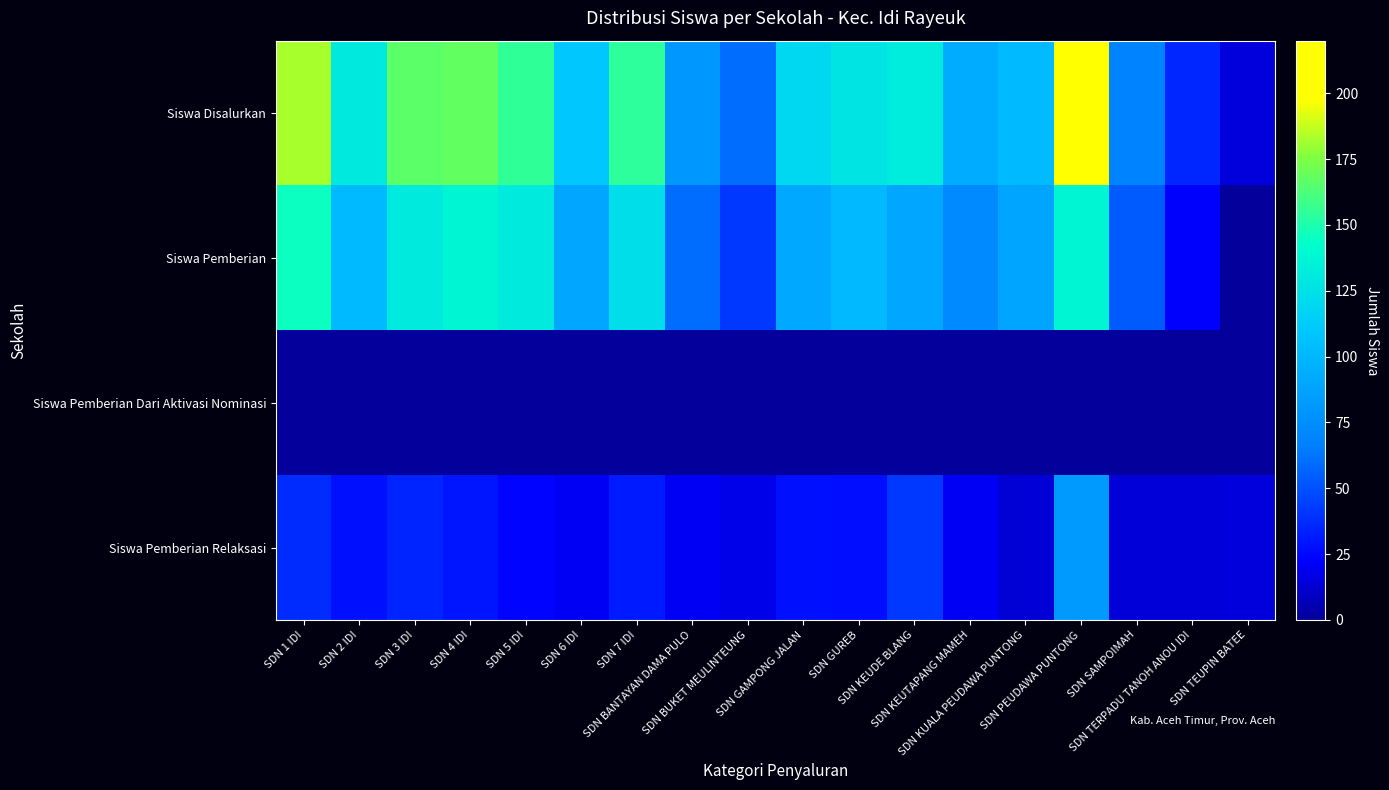

At SDN GAMPONG JALAN, list the series in order from largest to smallest.

Siswa Disalurkan, Siswa Pemberian, Siswa Pemberian Relaksasi, Siswa Pemberian Dari Aktivasi Nominasi